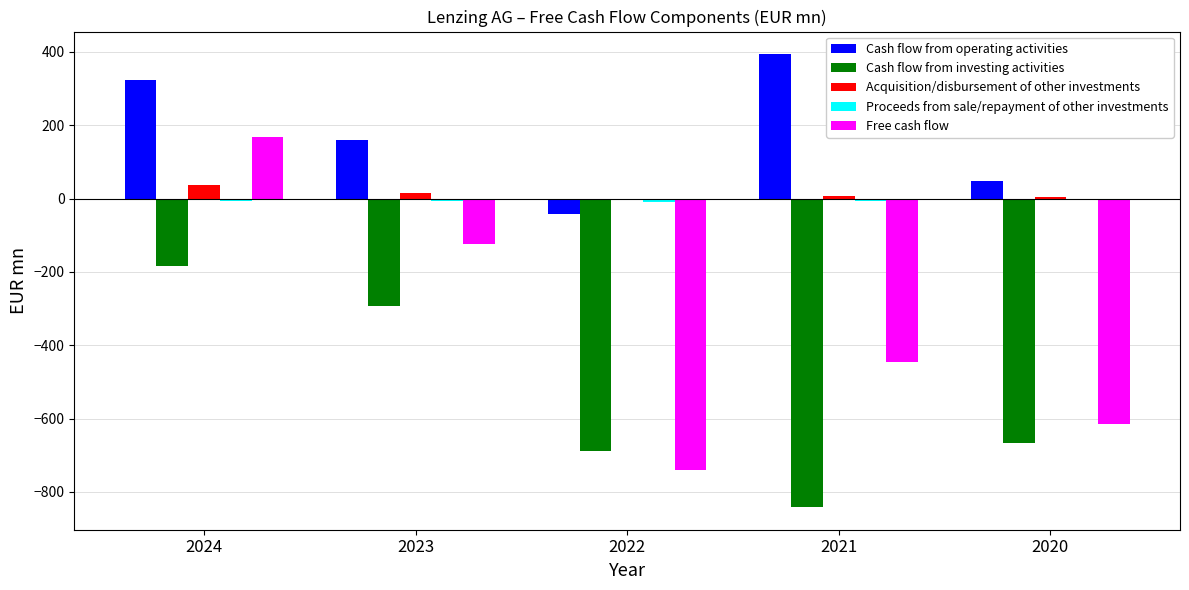

Which series changed the most between 2024 and 2022?

Free cash flow